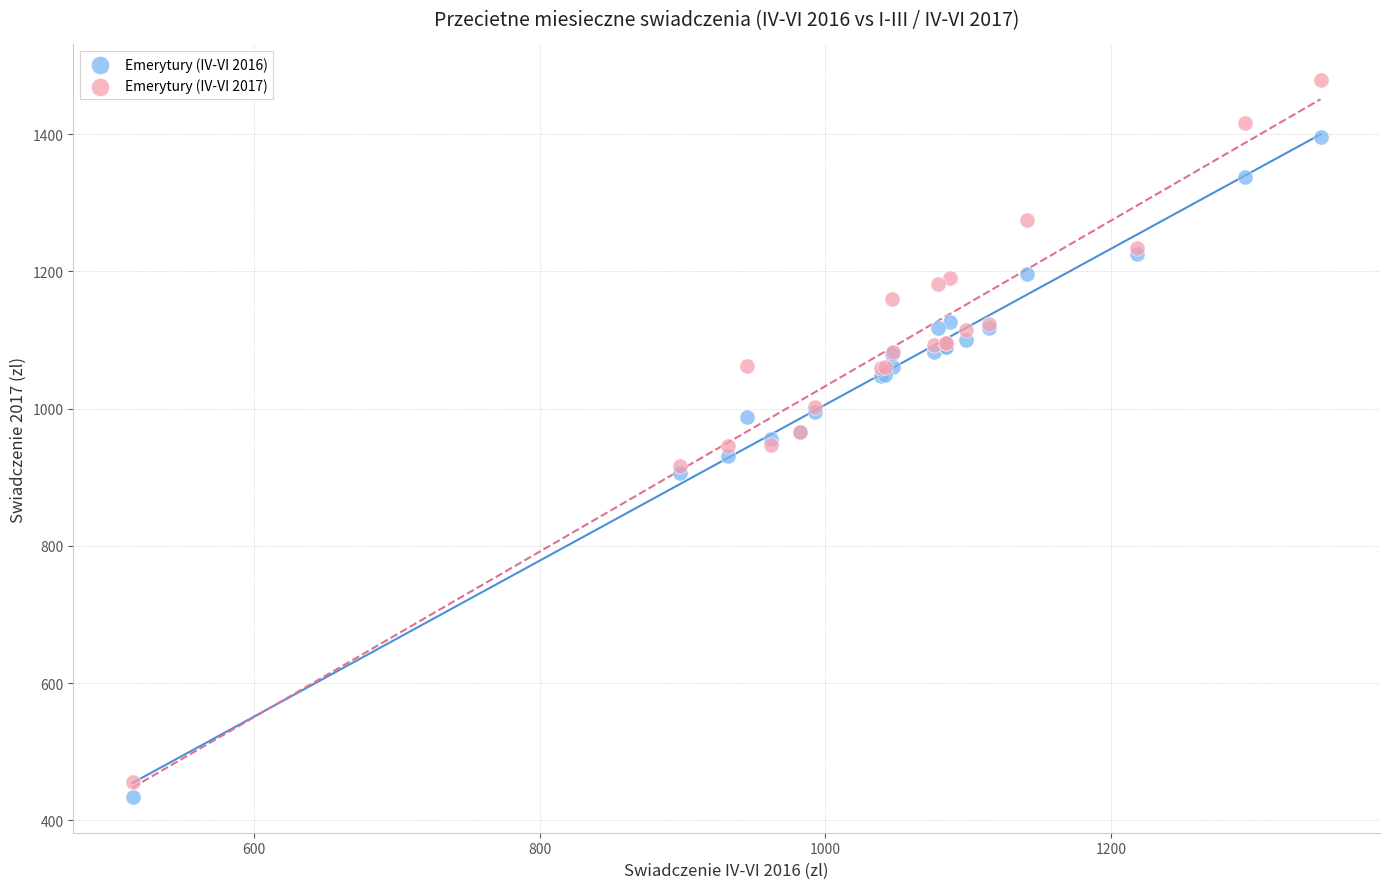

What is the X range (max minus min) for the scatter plot?

831.5